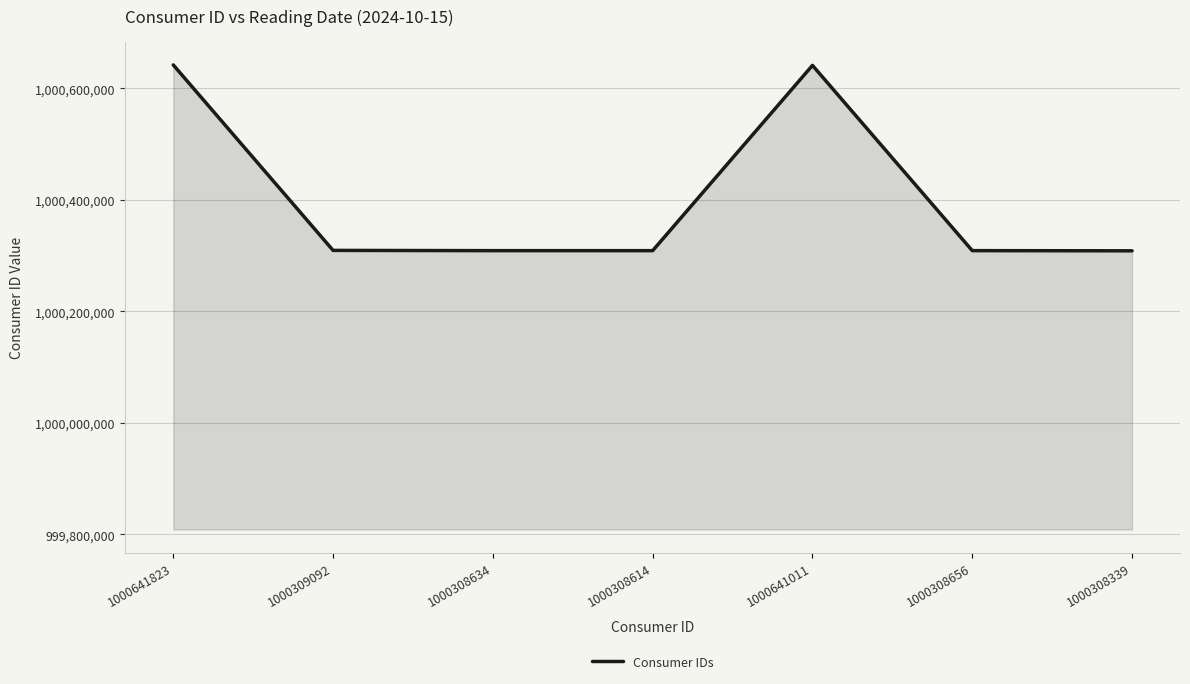

True or false: the data has more than 0 interior local peaks.

True